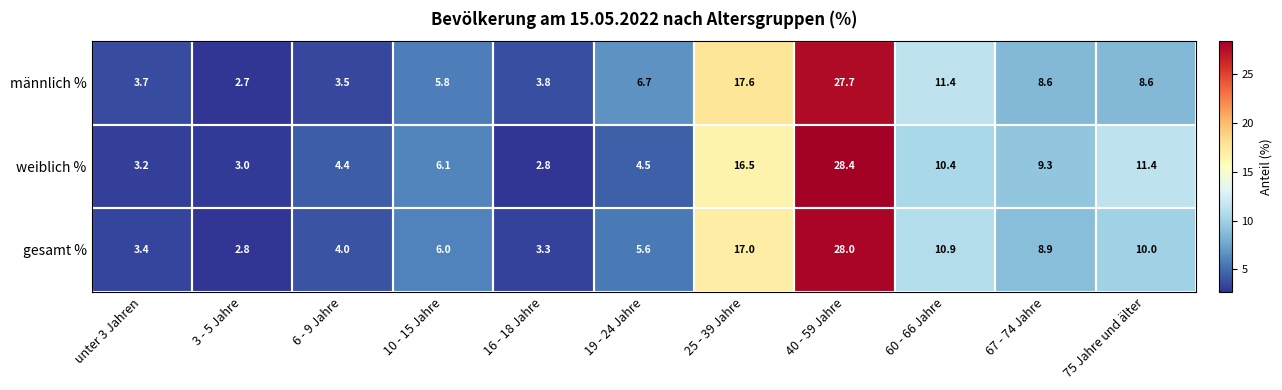

What is the difference between the gesamt % values at 25 - 39 Jahre and 19 - 24 Jahre?

11.4